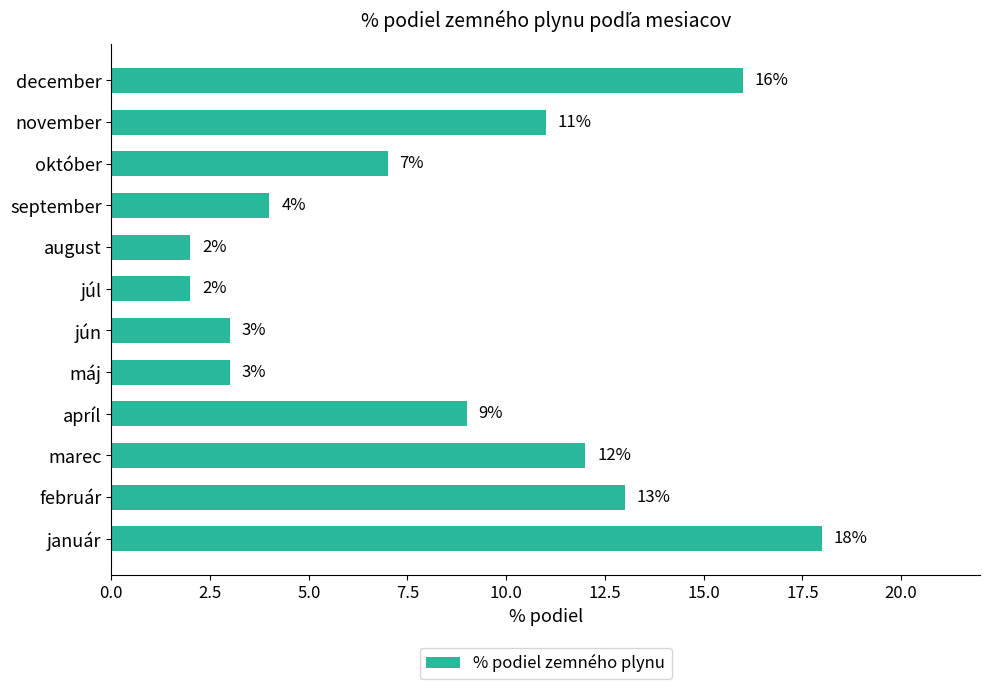

Where is the data nearest to the value 10?

apríl